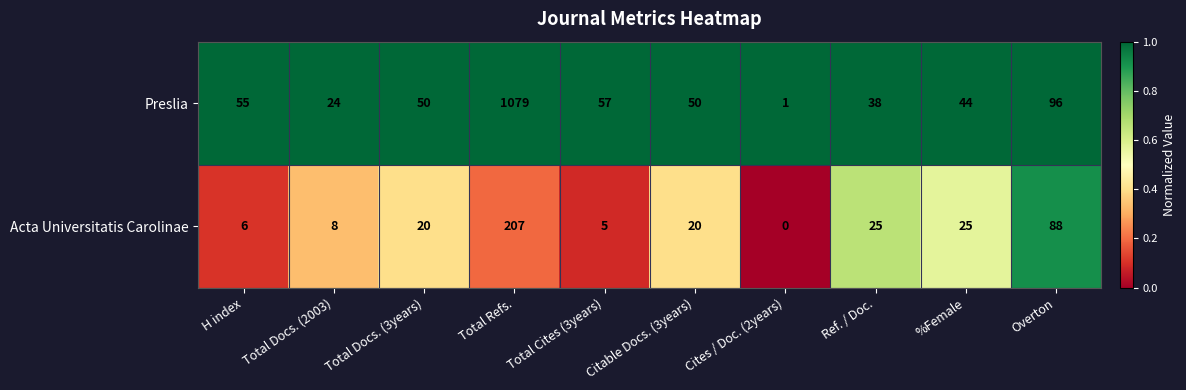

What is the difference between the maximum and minimum values in the Acta Universitatis Carolinae series?

207